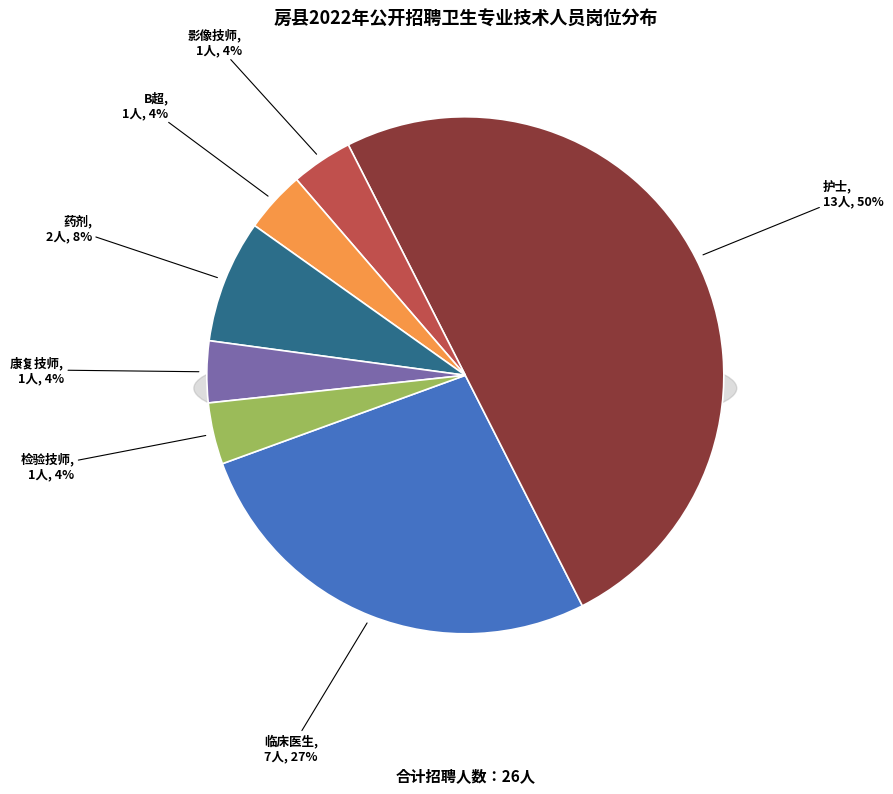

What is the change in value from 临床医生 to 检验技师?

-6